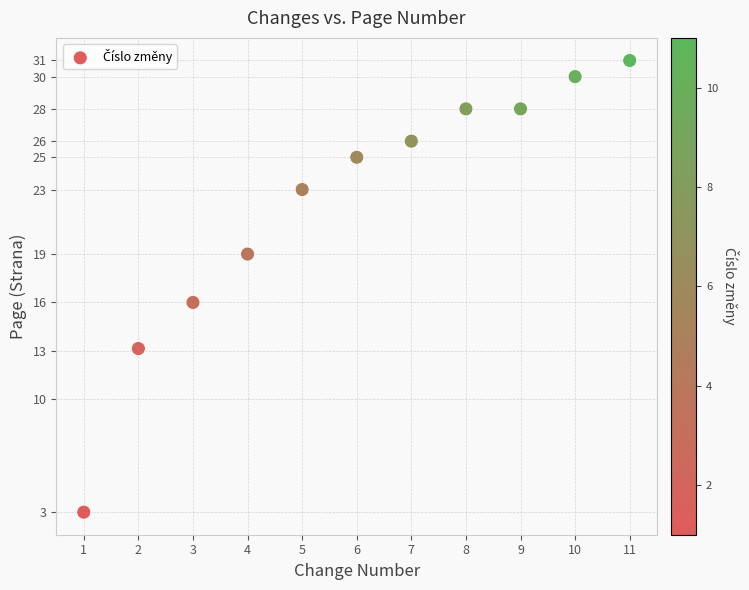

What is the range of Y values (max minus min)?

28.0